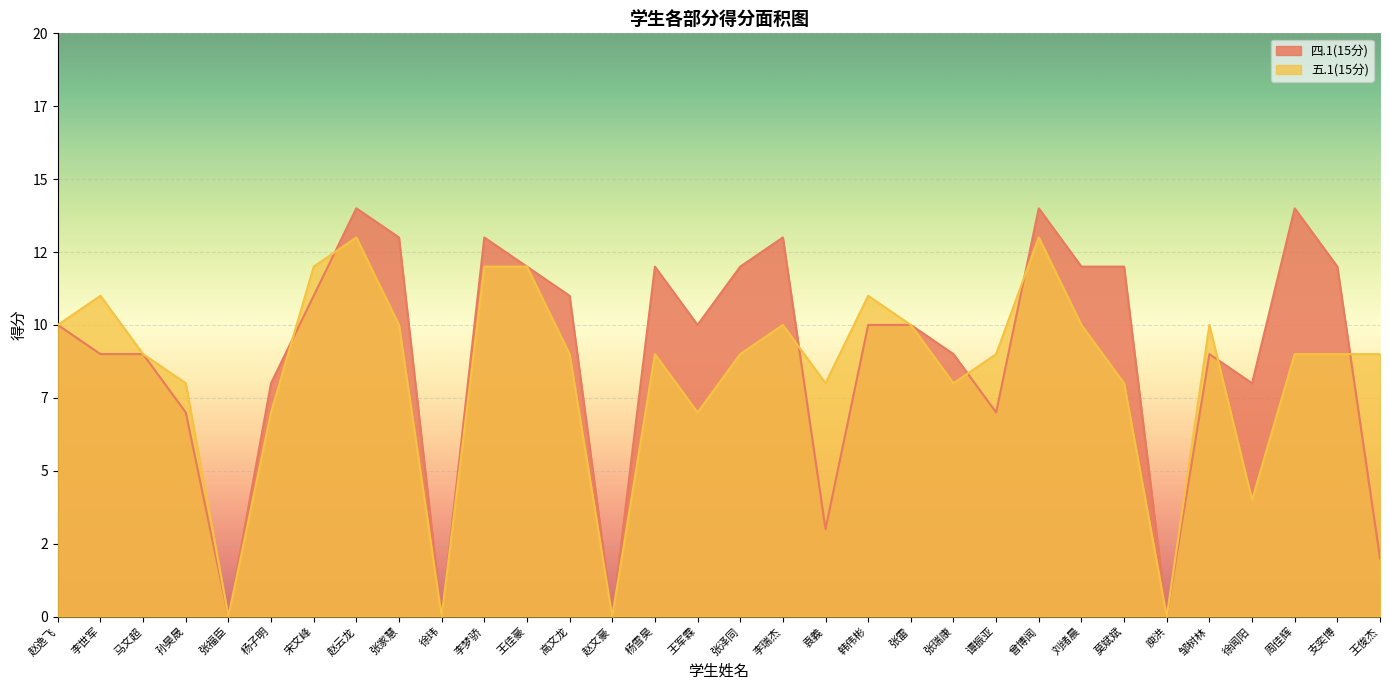

How many categories are shown in the chart?

32